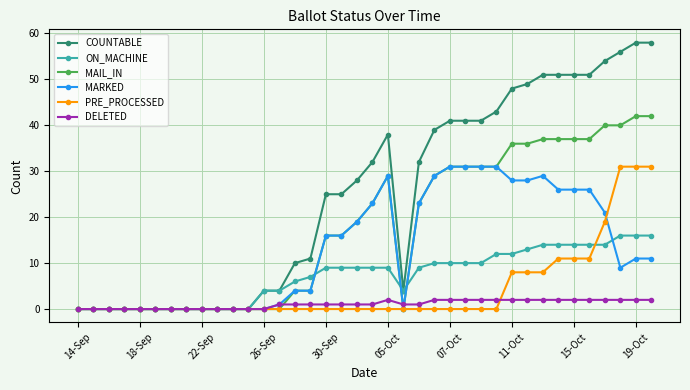

What is the maximum value for MAIL_IN?

42